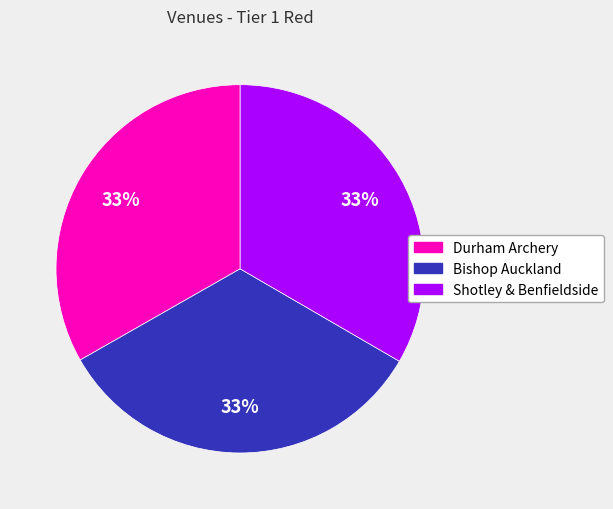

To the nearest percent, what percentage of the pie is Shotley & Benfieldside?

33%